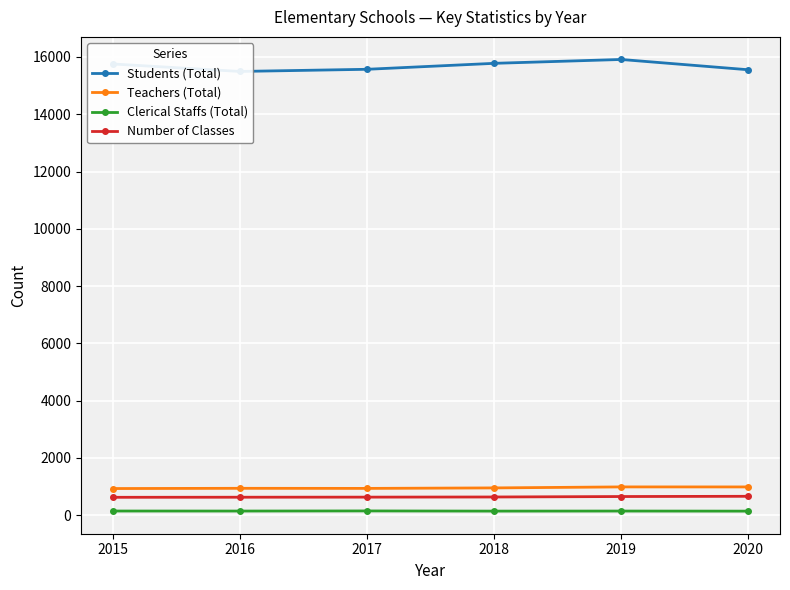

Count the number of categories in the chart.

6